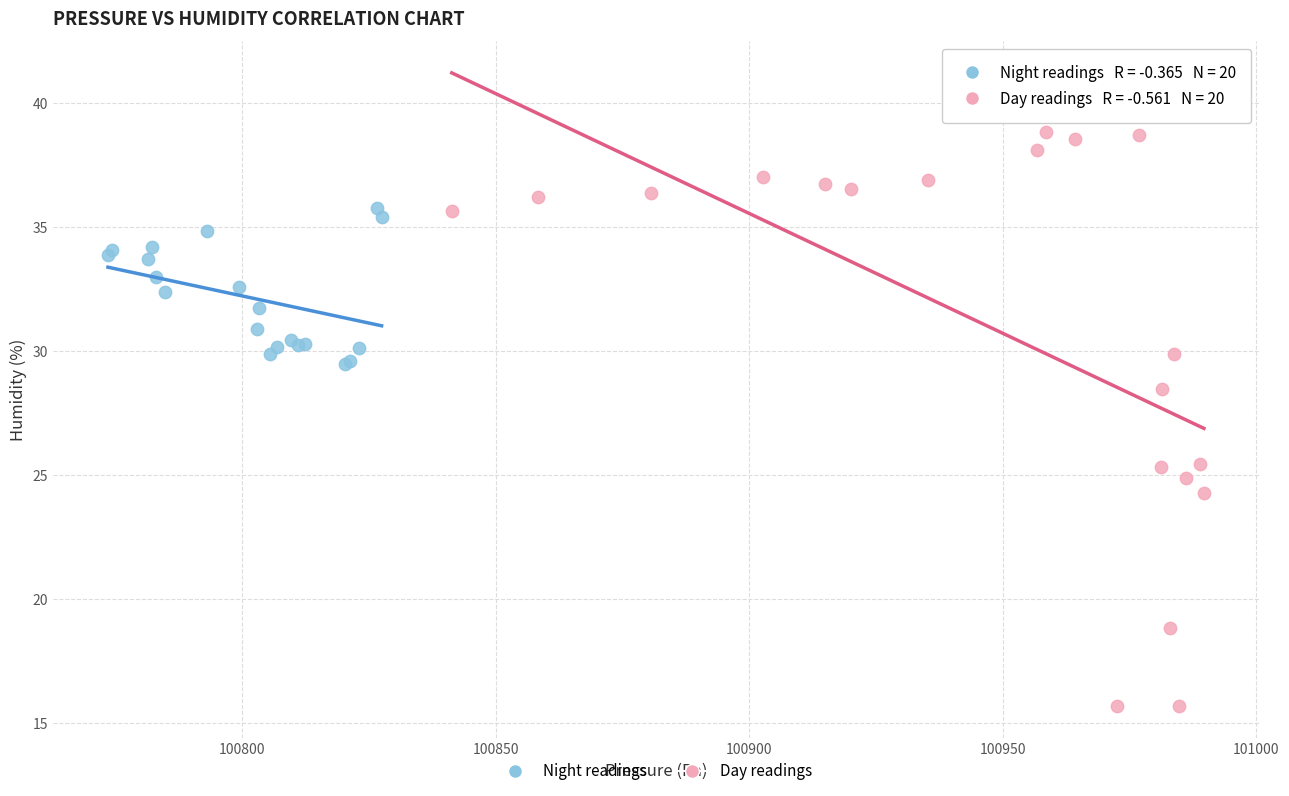

Which series has the largest Y range (max minus min)?

Day readings